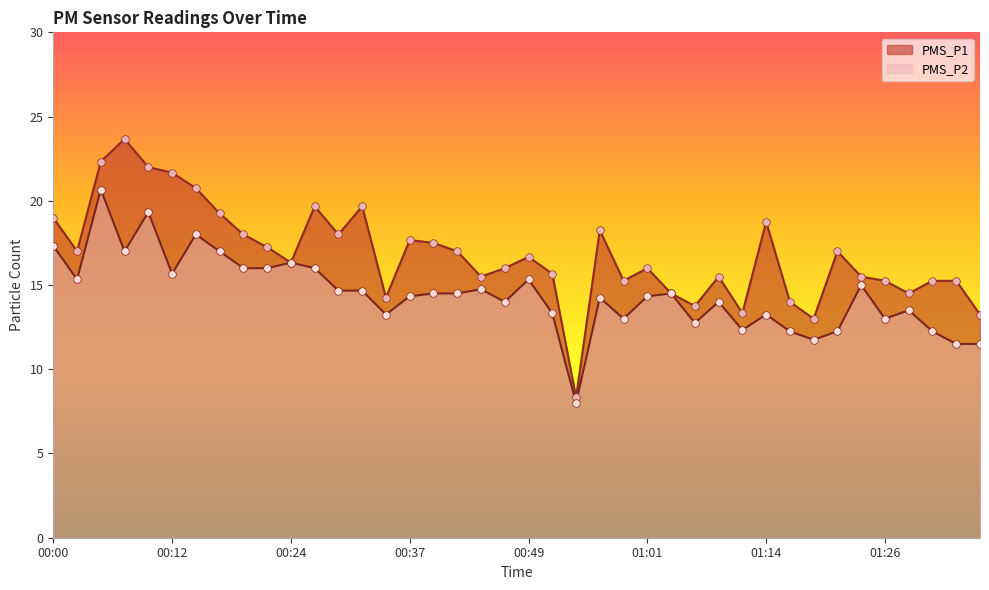

Which series contains the lowest Y value?

PMS_P2